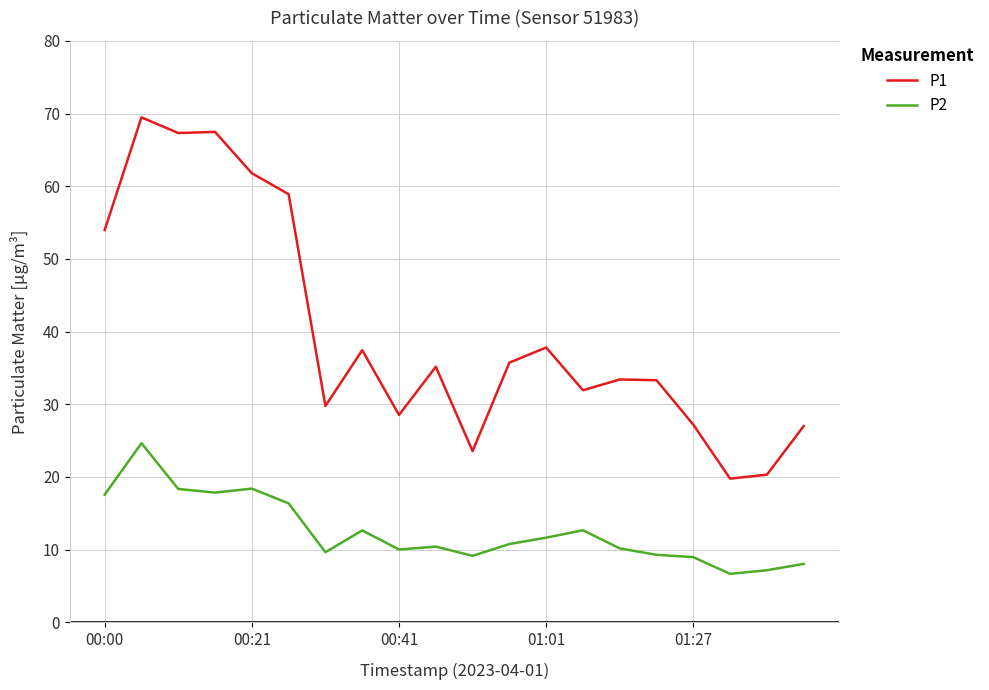

Which series has the largest range (max minus min)?

P1